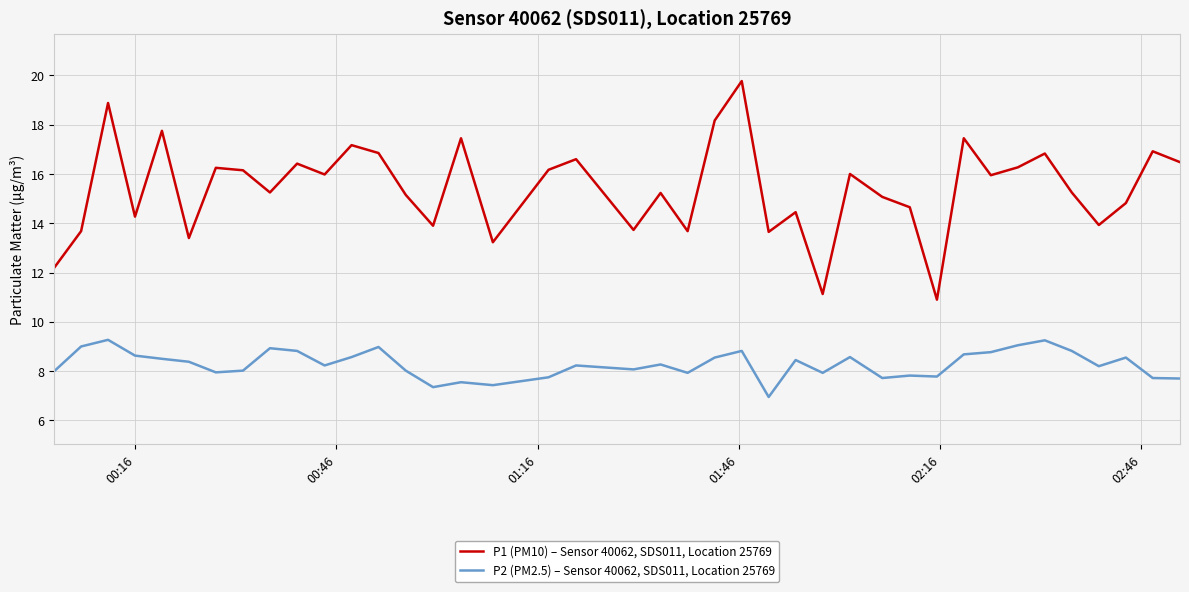

True or false: P1 (PM10) – Sensor 40062, SDS011, Location 25769 and P2 (PM2.5) – Sensor 40062, SDS011, Location 25769 intersect in this chart.

False